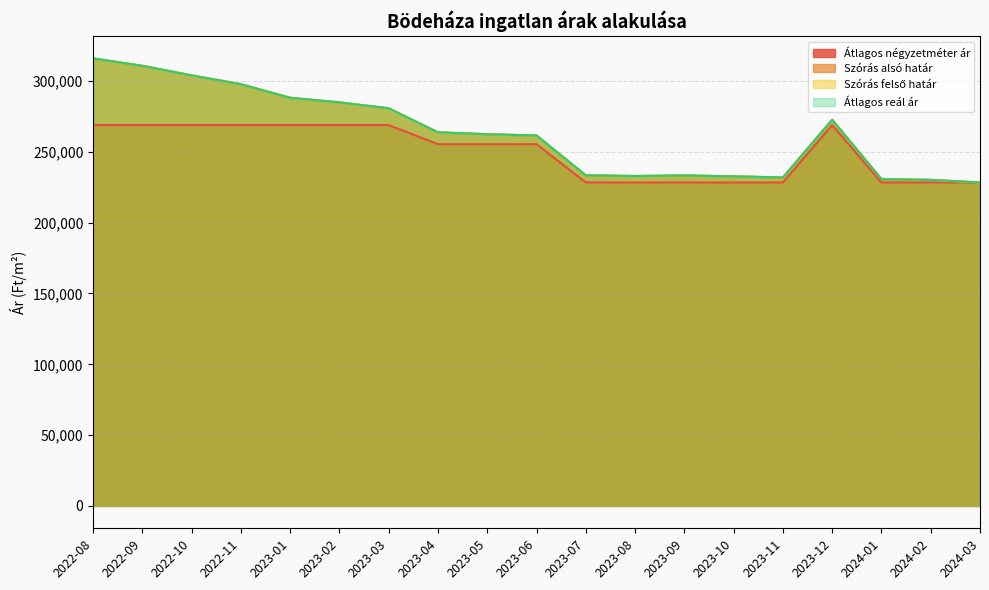

What is the label of the 2nd point from the left?

2022-09